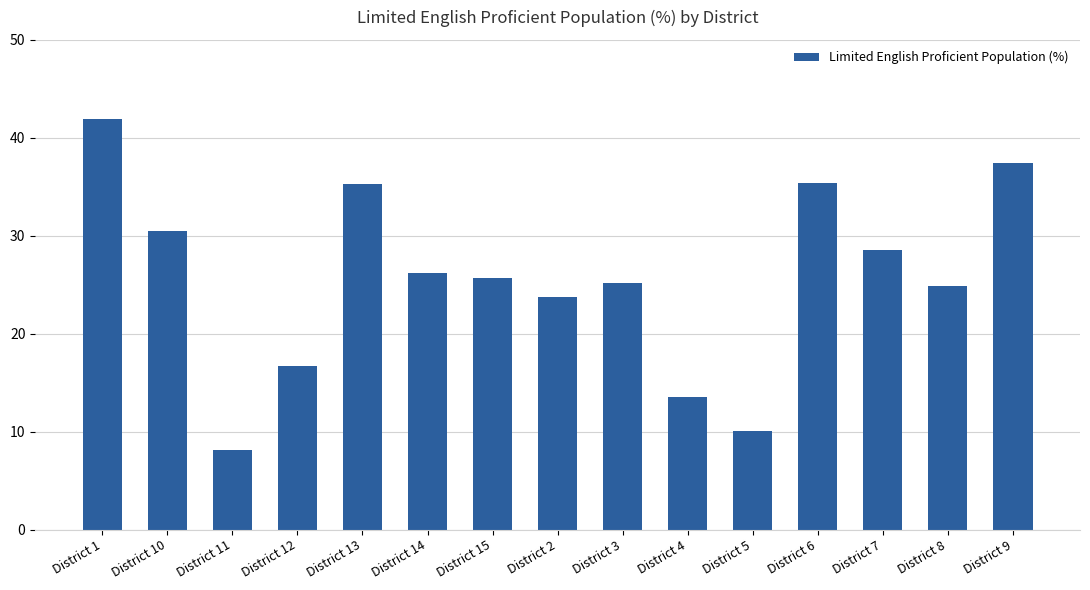

What is the minimum value shown in the chart?

8.1